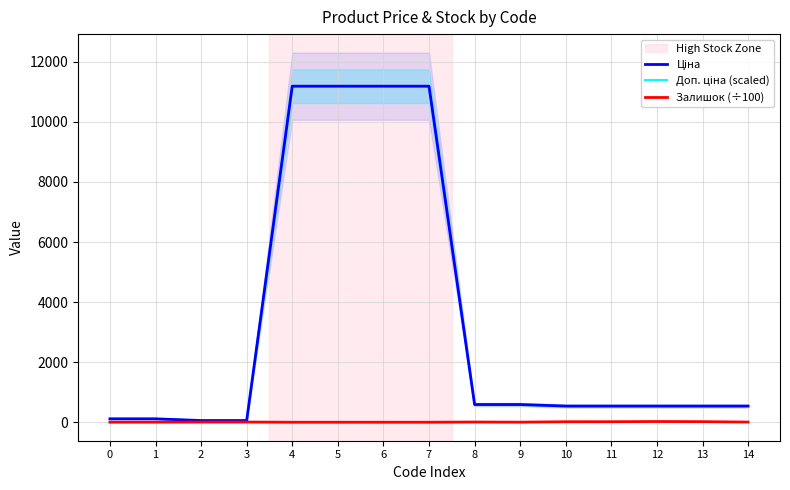

What is the value of the Залишок (÷100) point at the 5th from the left?

0.2